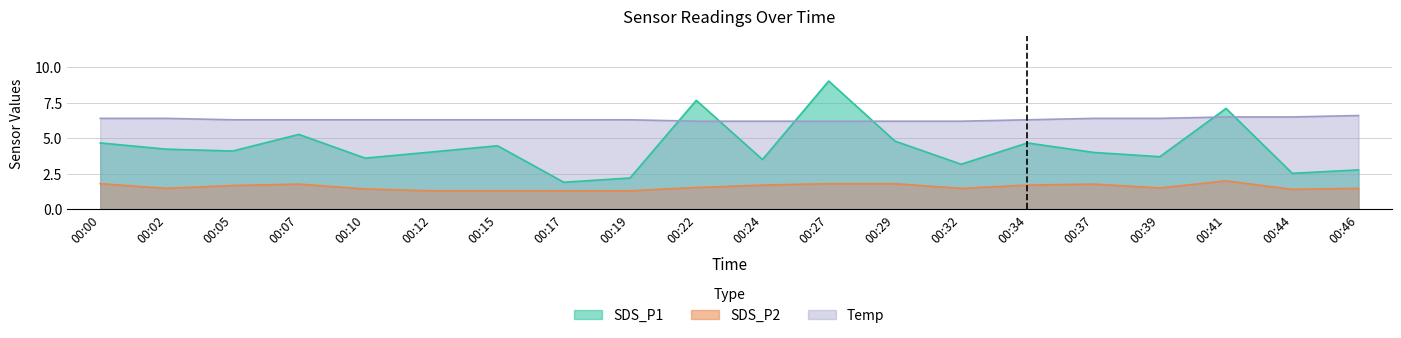

Which series has the largest range (max minus min)?

SDS_P1